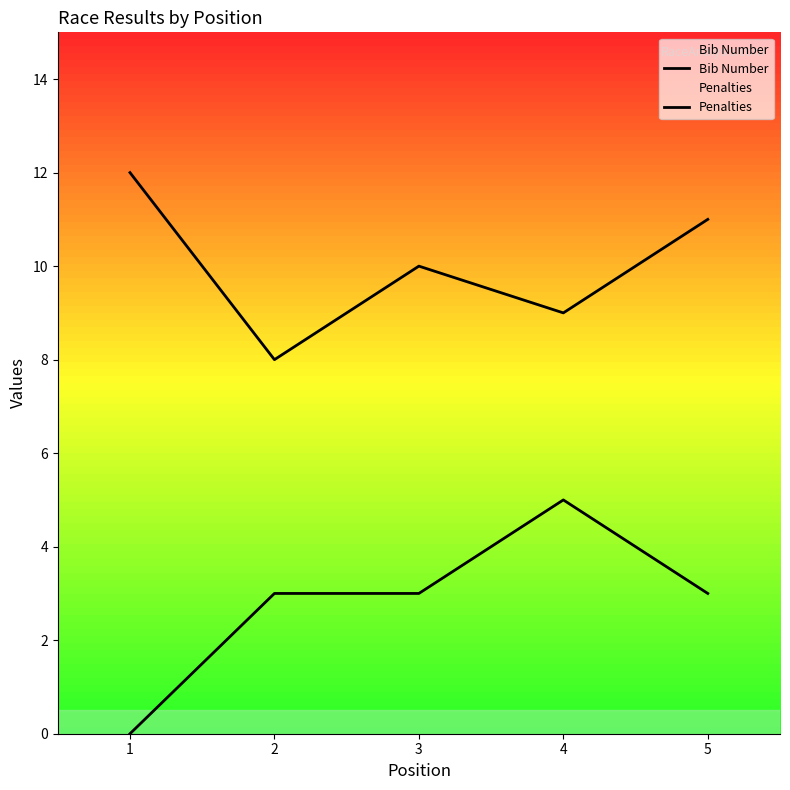

Reading left to right, what are all the values shown in this chart?

Bib Number: 1=12	2=8	3=10	4=9	5=11
Penalties: 1=0	2=3	3=3	4=5	5=3